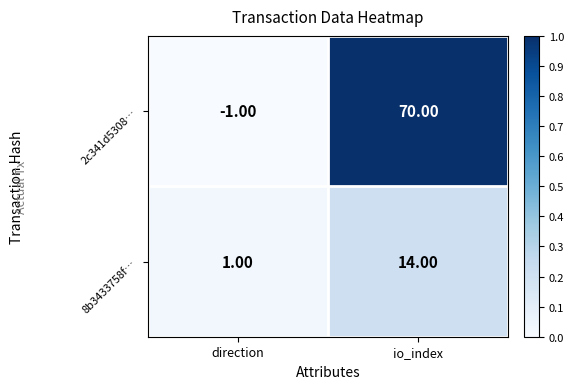

Is the value of 8b3433758f… at io_index greater than the value of 2c341d5308… at io_index?

No